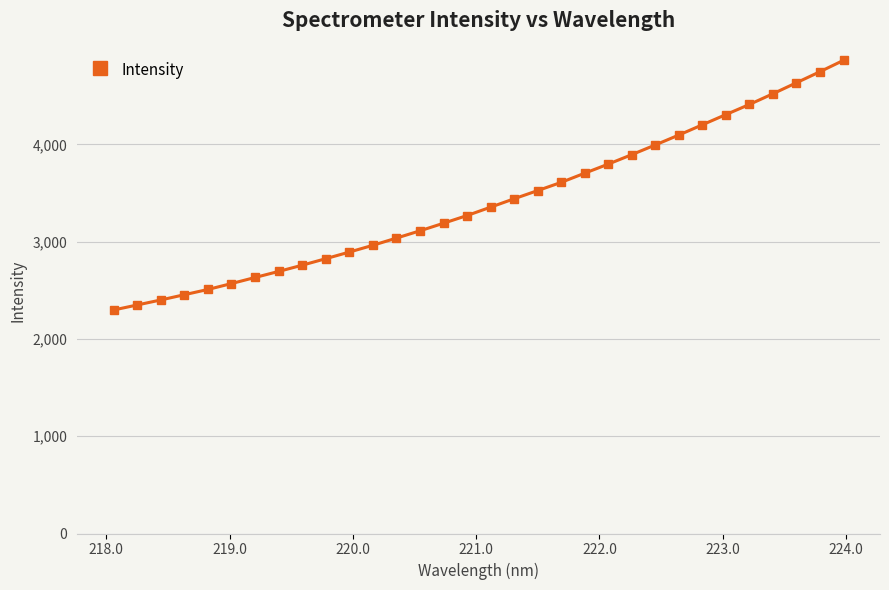

How many values are below 3353?

16